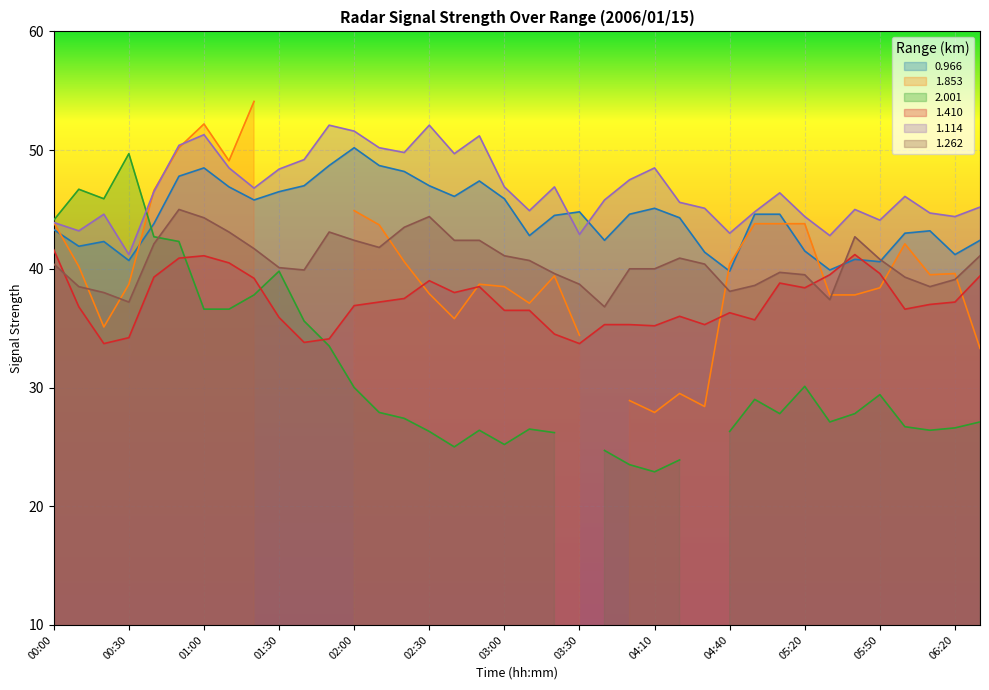

How many interior local peaks does the 1.114 series have?

10